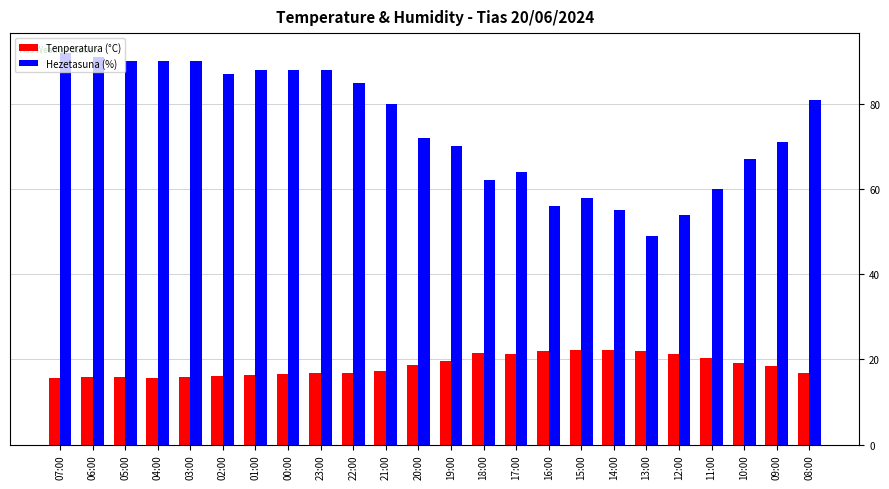

The Tenperatura (°C) series shows 5.7 at 09:00. True or false?

False